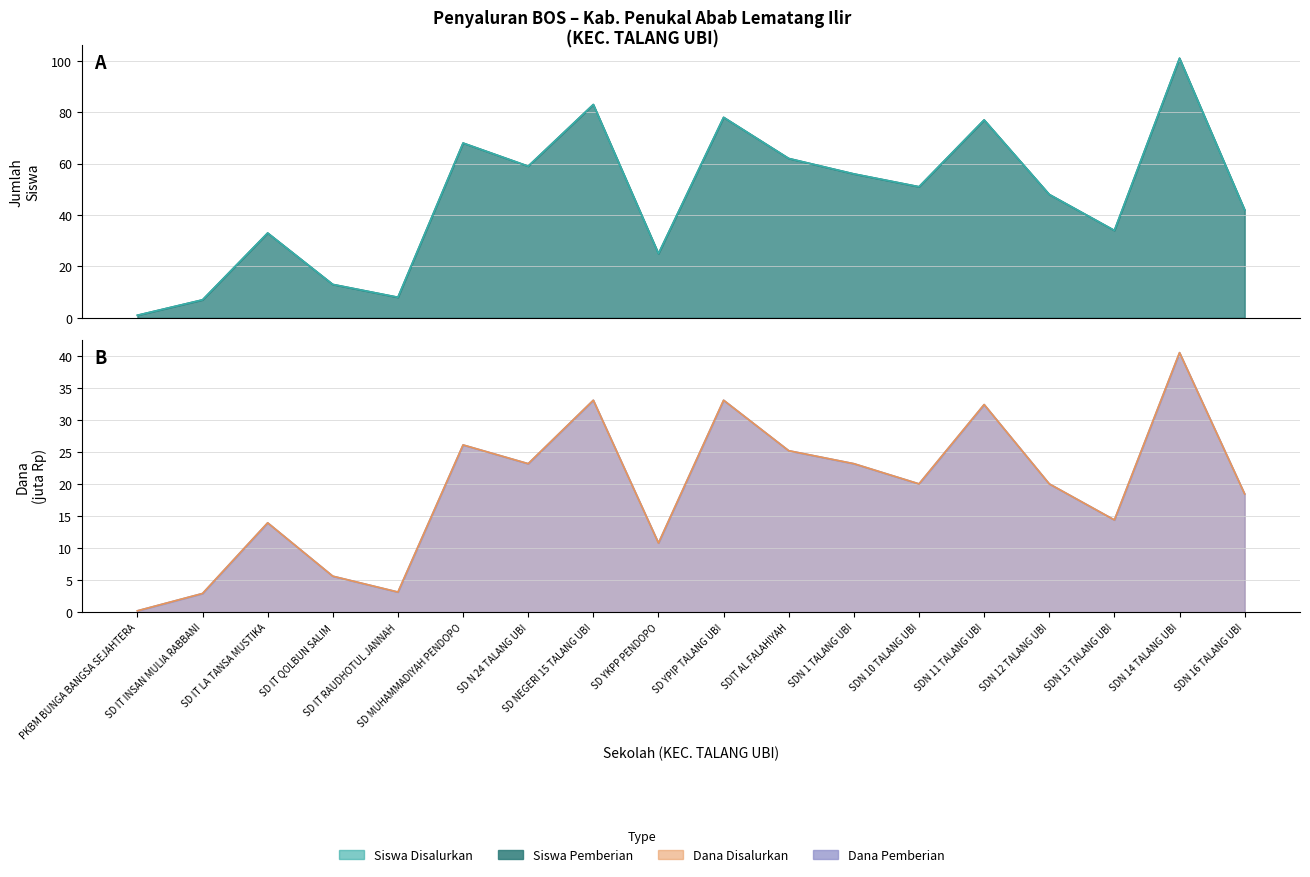

What is the minimum value for Dana Pemberian (juta)?

0.2